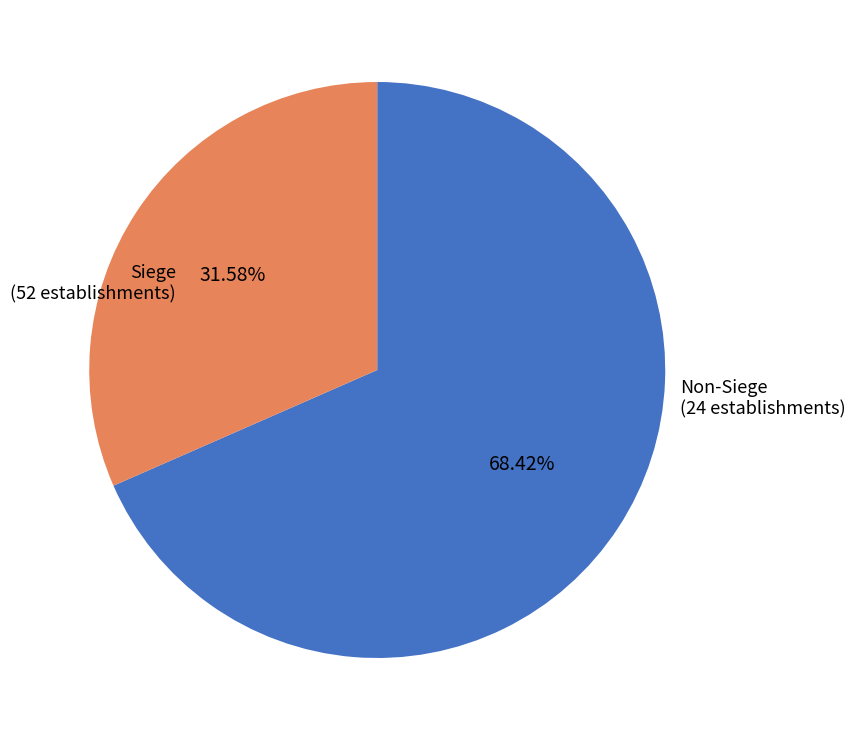

Is there any slice that represents more than half of the pie?

Yes